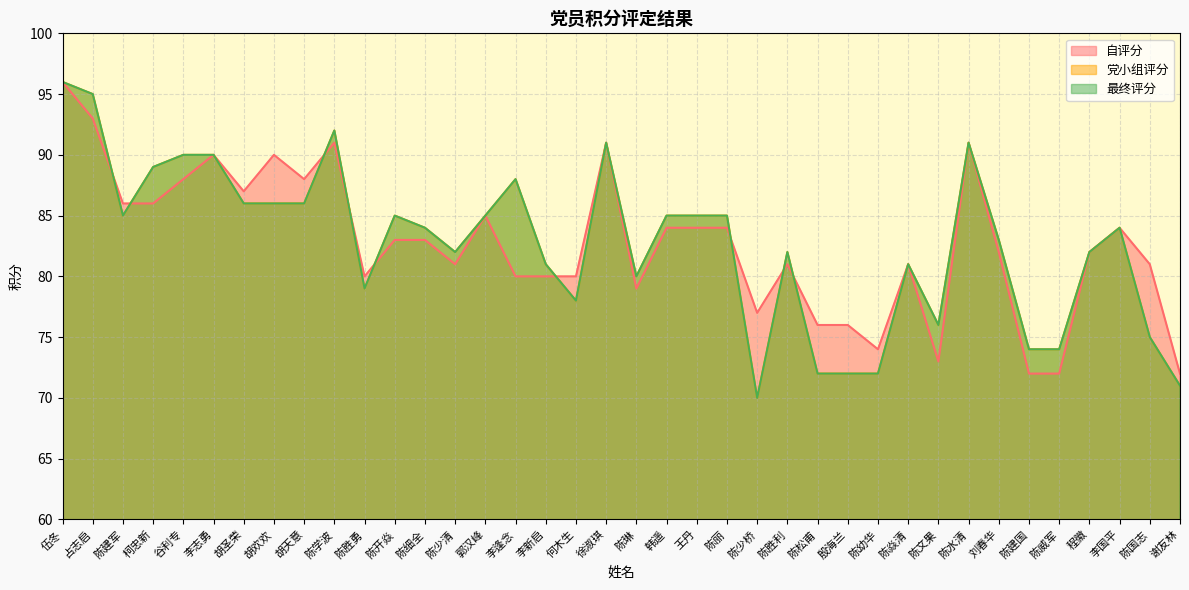

Reading left to right, list all the values displayed in this chart.

自评分: 伍冬=96	占志启=93	陈建军=86	柯忠新=86	谷利专=88	李志勇=90	胡圣荣=87	胡欢欢=90	胡天意=88	陈学波=91	陈胜勇=80	陈开焱=83	陈细全=83	陈少清=81	郭汉峰=85	李逢念=80	李新启=80	何木生=80	徐淑琪=91	陈琳=79	韩遥=84	王丹=84	陈丽=84	陈少桥=77	陈胜利=81	陈松甫=76	殷海兰=76	陈幼华=74	陈焱清=81	陈文果=73	陈水清=91	刘春华=82	陈建国=72	陈威军=72	程徽=82	李国平=84	陈国志=81	谢友林=72
党小组评分: 伍冬=96	占志启=95	陈建军=85	柯忠新=89	谷利专=90	李志勇=90	胡圣荣=86	胡欢欢=86	胡天意=86	陈学波=92	陈胜勇=79	陈开焱=85	陈细全=84	陈少清=82	郭汉峰=85	李逢念=88	李新启=81	何木生=78	徐淑琪=91	陈琳=80	韩遥=85	王丹=85	陈丽=85	陈少桥=70	陈胜利=82	陈松甫=72	殷海兰=72	陈幼华=72	陈焱清=81	陈文果=76	陈水清=91	刘春华=83	陈建国=74	陈威军=74	程徽=82	李国平=84	陈国志=75	谢友林=71
最终评分: 伍冬=96	占志启=95	陈建军=85	柯忠新=89	谷利专=90	李志勇=90	胡圣荣=86	胡欢欢=86	胡天意=86	陈学波=92	陈胜勇=79	陈开焱=85	陈细全=84	陈少清=82	郭汉峰=85	李逢念=88	李新启=81	何木生=78	徐淑琪=91	陈琳=80	韩遥=85	王丹=85	陈丽=85	陈少桥=70	陈胜利=82	陈松甫=72	殷海兰=72	陈幼华=72	陈焱清=81	陈文果=76	陈水清=91	刘春华=83	陈建国=74	陈威军=74	程徽=82	李国平=84	陈国志=75	谢友林=71